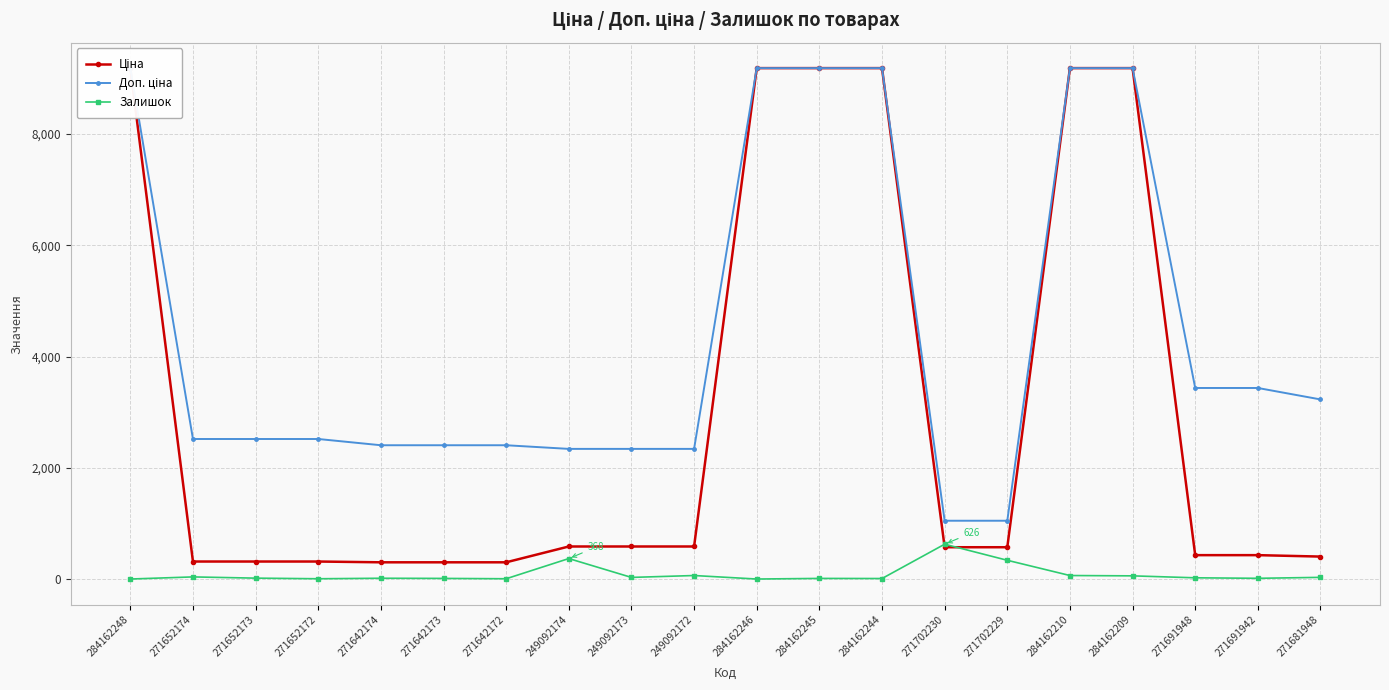

Reading left to right, what are all the values shown in this chart?

Ціна: 9185.1	314.7	314.7	314.7	300.6	300.6	300.6	584.9	584.9	584.9	9185.1	9185.1	9185.1	571.6	571.6	9185.1	9185.1	429.3	429.3	403.6
Доп. ціна: 9185.1	2517.5	2517.5	2517.5	2405.2	2405.2	2405.2	2339.7	2339.7	2339.7	9185.1	9185.1	9185.1	1048.0	1048.0	9185.1	9185.1	3434.6	3434.6	3228.8
Залишок: 0.0	38.0	16.0	5.0	14.0	11.0	5.0	368.0	29.0	63.0	0.0	11.0	9.0	626.0	337.0	63.0	57.0	22.0	13.0	30.0